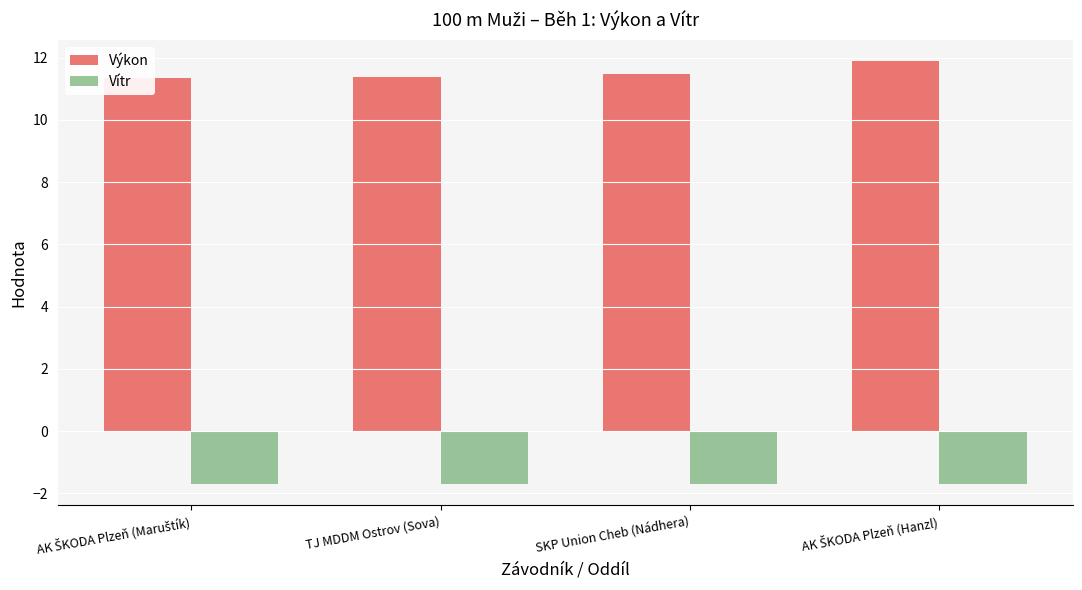

Reading left to right, transcribe all the data shown in this chart.

Výkon: AK ŠKODA Plzeň (Maruštík)=11.3	TJ MDDM Ostrov (Sova)=11.4	SKP Union Cheb (Nádhera)=11.5	AK ŠKODA Plzeň (Hanzl)=11.9
Vítr: AK ŠKODA Plzeň (Maruštík)=-1.7	TJ MDDM Ostrov (Sova)=-1.7	SKP Union Cheb (Nádhera)=-1.7	AK ŠKODA Plzeň (Hanzl)=-1.7